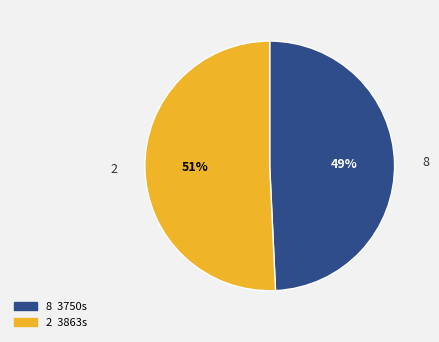

Combined, do 2 and 8 account for over 50%?

Yes